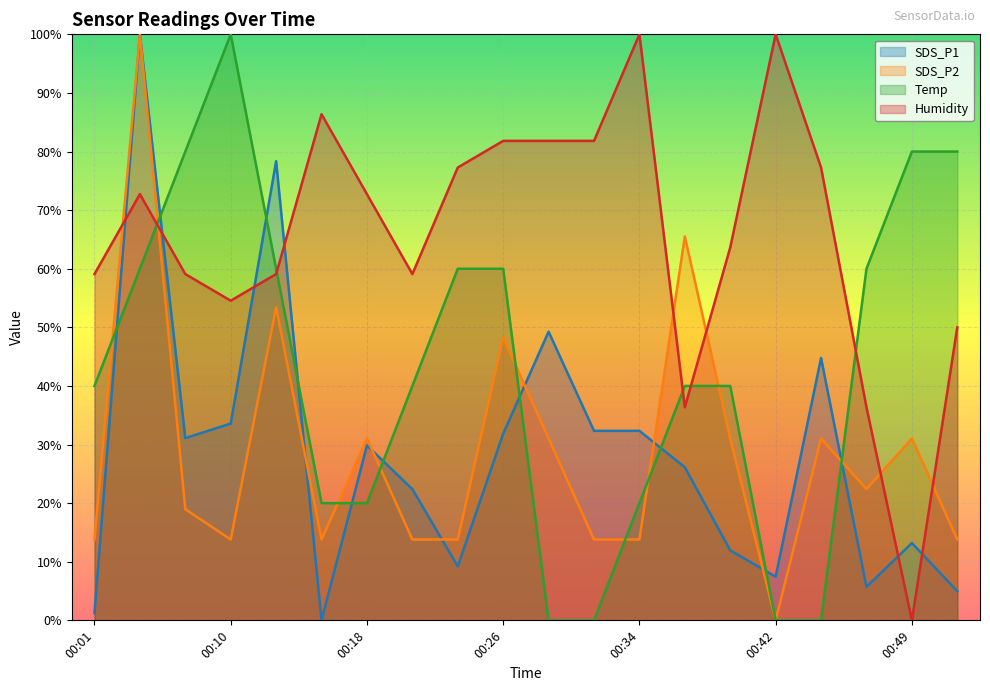

How many times do SDS_P1 and Temp cross each other?

10